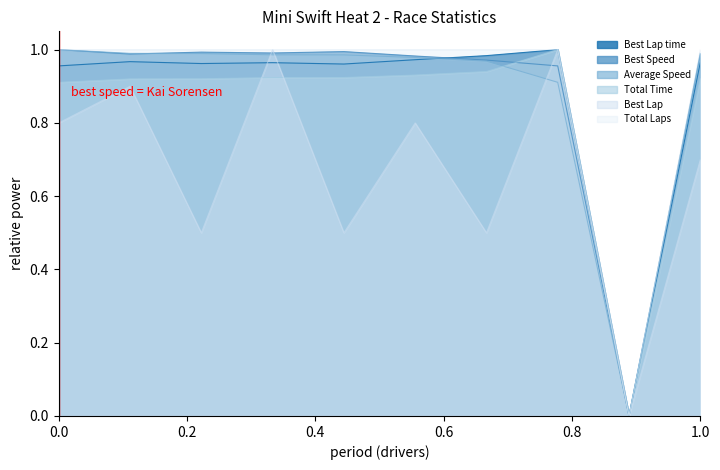

What is the sum of all Total Time values?

8.4